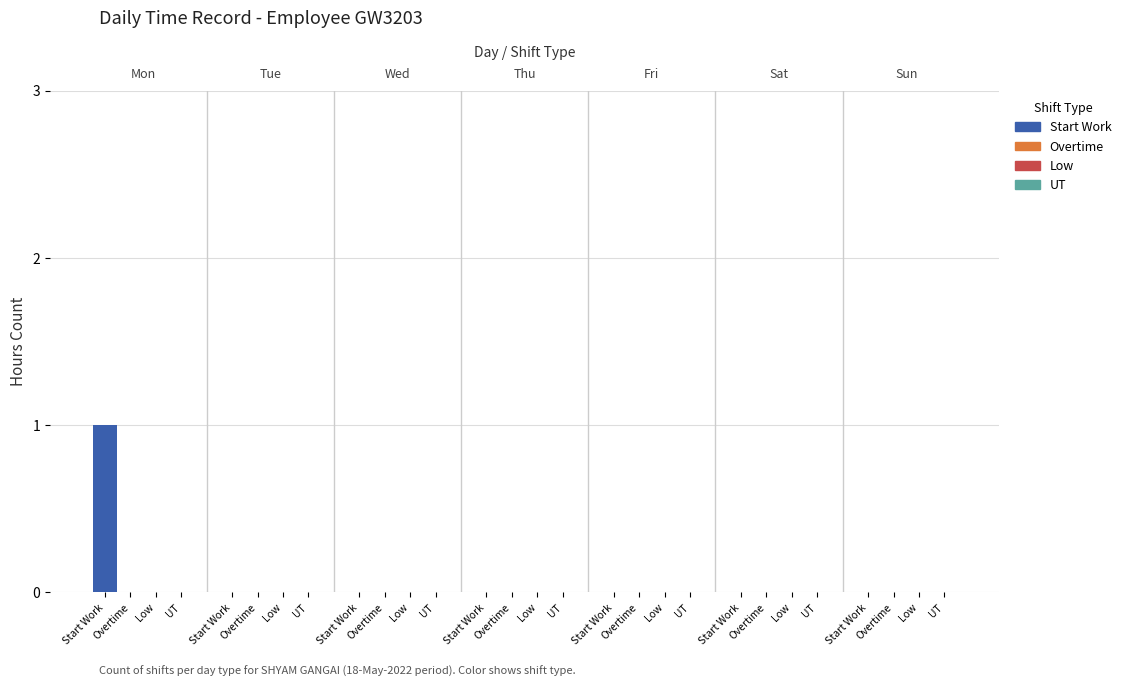

The value of Start Work at Low is 0. True or false?

False